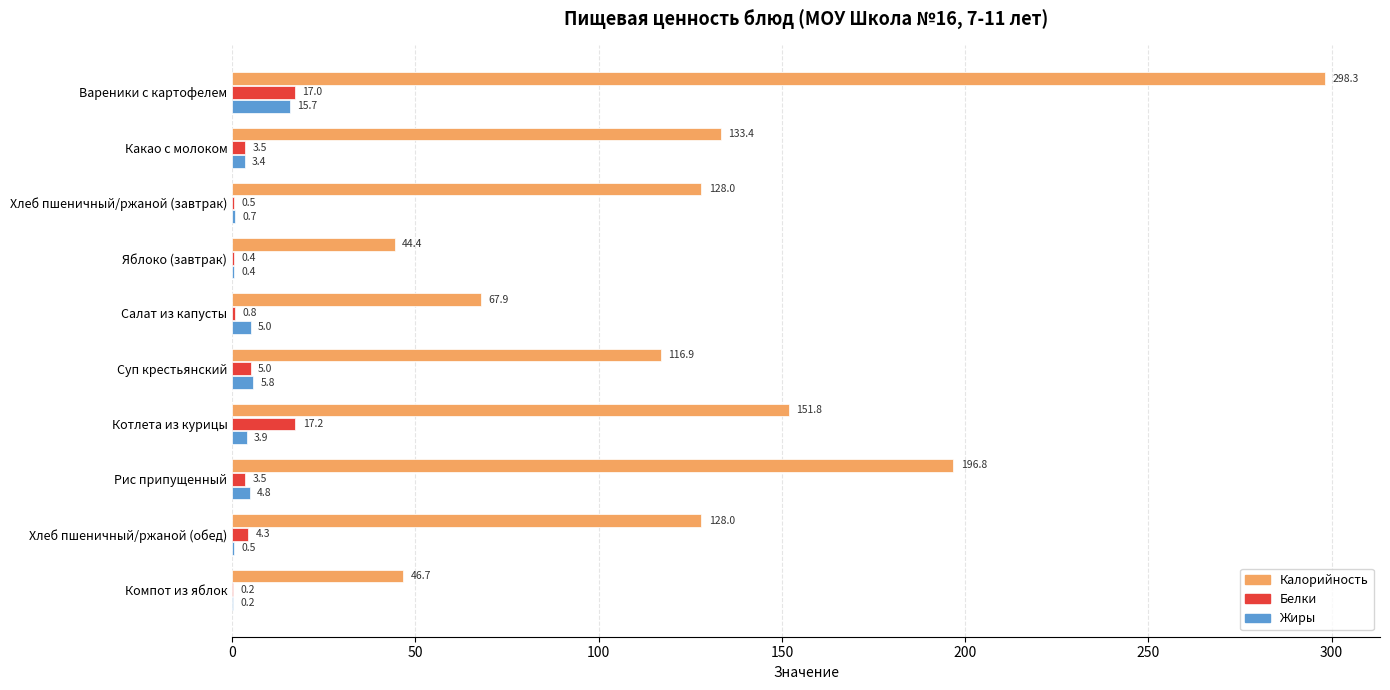

Is the value of Калорийность at Суп крестьянский greater than the value of Жиры at Какао с молоком?

Yes